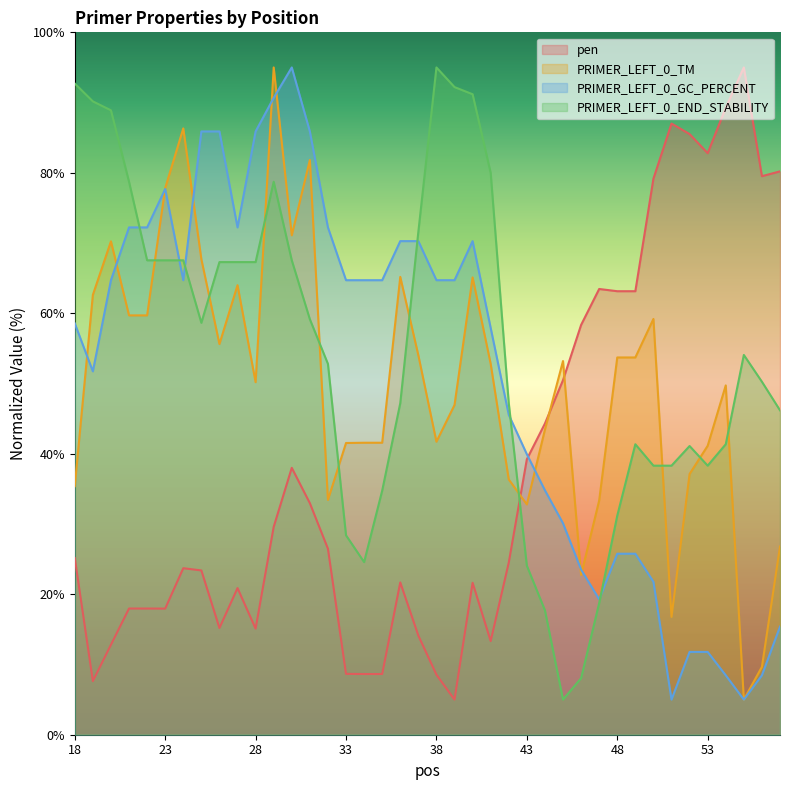

Reading right to left, extract all data points from this chart.

pen: 57=80.2	56=79.5	55=95.0	54=89.3	53=82.8	52=85.5	51=87.0	50=79.2	49=63.1	48=63.1	47=63.5	46=58.3	45=50.5	44=44.3	43=39.2	42=24.5	41=13.3	40=21.6	39=5.0	38=8.5	37=14.1	36=21.7	35=8.6	34=8.6	33=8.7	32=26.5	31=33.0	30=38.0	29=29.6	28=15.1	27=20.9	26=15.2	25=23.4	24=23.7	23=18.0	22=18.0	21=18.0	20=12.8	19=7.6	18=25.2
PRIMER_LEFT_0_TM: 57=26.8	56=9.7	55=5.0	54=49.7	53=41.1	52=37.1	51=16.8	50=59.2	49=53.7	48=53.7	47=33.3	46=22.7	45=53.2	44=43.4	43=32.8	42=36.3	41=52.8	40=65.1	39=46.9	38=41.7	37=54.0	36=65.2	35=41.6	34=41.6	33=41.5	32=33.4	31=81.8	30=71.1	29=95.0	28=50.2	27=64.0	26=55.6	25=67.7	24=86.3	23=77.8	22=59.7	21=59.7	20=70.2	19=62.6	18=35.4
PRIMER_LEFT_0_GC_PERCENT: 57=15.4	56=8.5	55=5.0	54=8.5	53=11.8	52=11.8	51=5.0	50=21.8	49=25.8	48=25.8	47=19.3	46=23.5	45=30.1	44=34.8	43=39.9	42=45.5	41=57.9	40=70.3	39=64.7	38=64.7	37=70.3	36=70.3	35=64.7	34=64.7	33=64.7	32=72.2	31=85.9	30=95.0	29=90.7	28=85.9	27=72.2	26=85.9	25=85.9	24=64.7	23=77.7	22=72.2	21=72.2	20=64.7	19=51.7	18=58.6
PRIMER_LEFT_0_END_STABILITY: 57=46.2	56=50.3	55=54.1	54=41.4	53=38.3	52=41.1	51=38.3	50=38.3	49=41.4	48=31.2	47=18.7	46=8.1	45=5.0	44=17.7	43=24.1	42=47.2	41=80.0	40=91.2	39=92.2	38=95.0	37=71.6	36=47.2	35=34.7	34=24.6	33=28.4	32=52.8	31=59.2	30=67.5	29=78.7	28=67.3	27=67.3	26=67.3	25=58.6	24=67.5	23=67.5	22=67.5	21=78.7	20=88.9	19=90.2	18=92.7